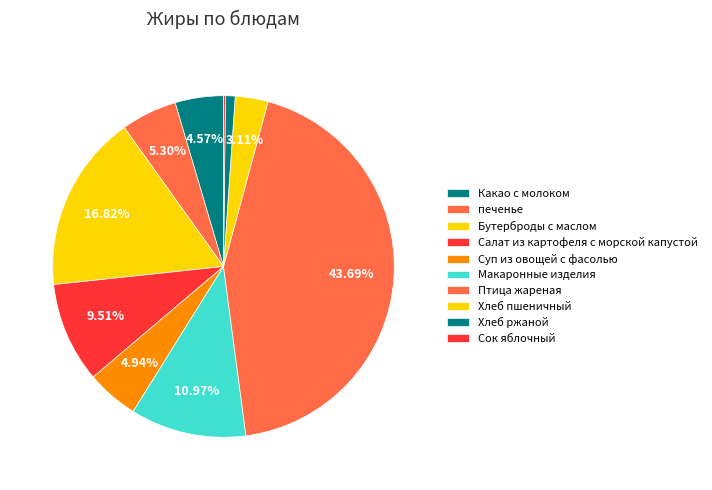

Which slice is the largest?

Птица жареная